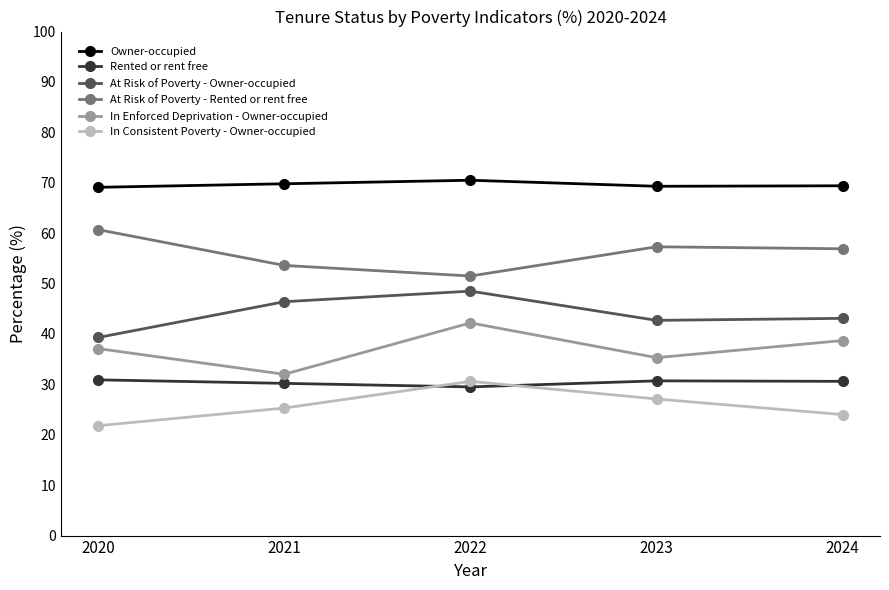

What is the difference between the highest and lowest values at 2023?

42.2